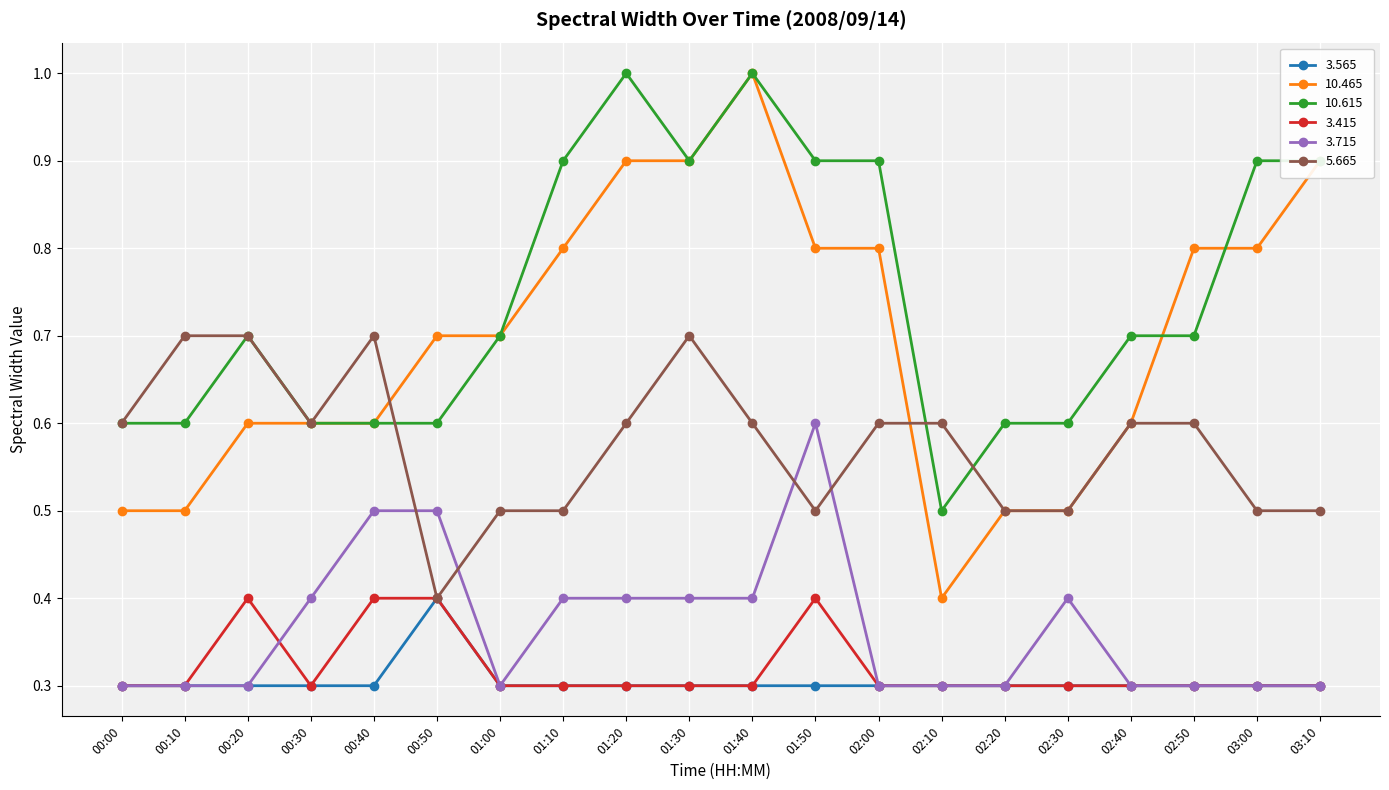

Which series changed the most between 00:10 and 03:10?

10.465